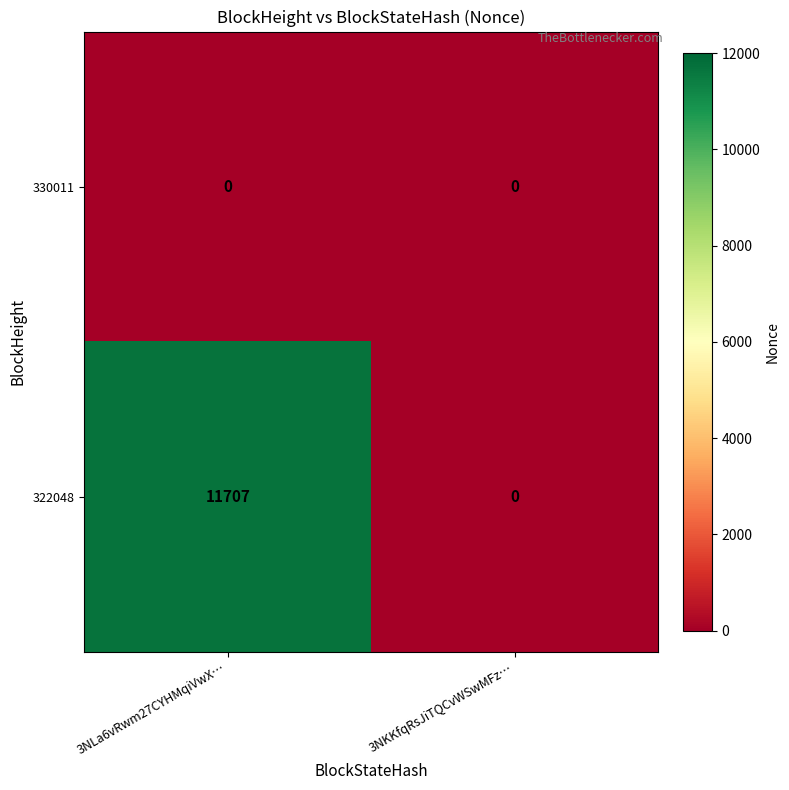

Reading left to right, what are all the values shown in this chart?

330011: 3NLa6vRwm27CYHMqiVwX…=0	3NKKfqRsJiTQCvWSwMFz…=0
322048: 3NLa6vRwm27CYHMqiVwX…=11707	3NKKfqRsJiTQCvWSwMFz…=0